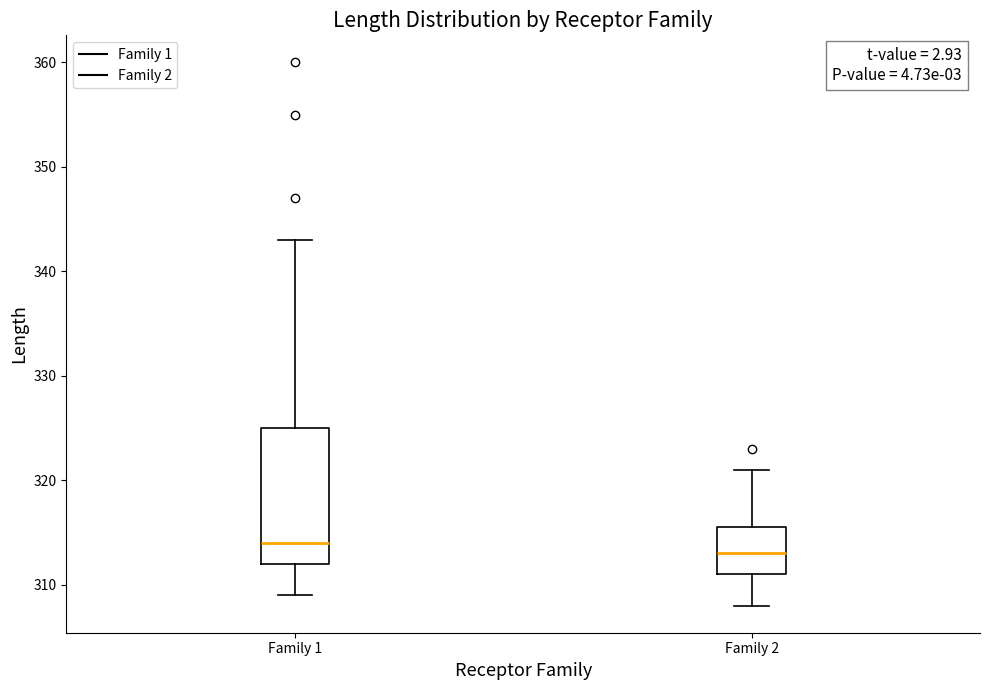

Where is the upper edge of the box for Family 1 on the y-axis? The values are not printed on the chart, so give them approximately, as read against the axis.

325